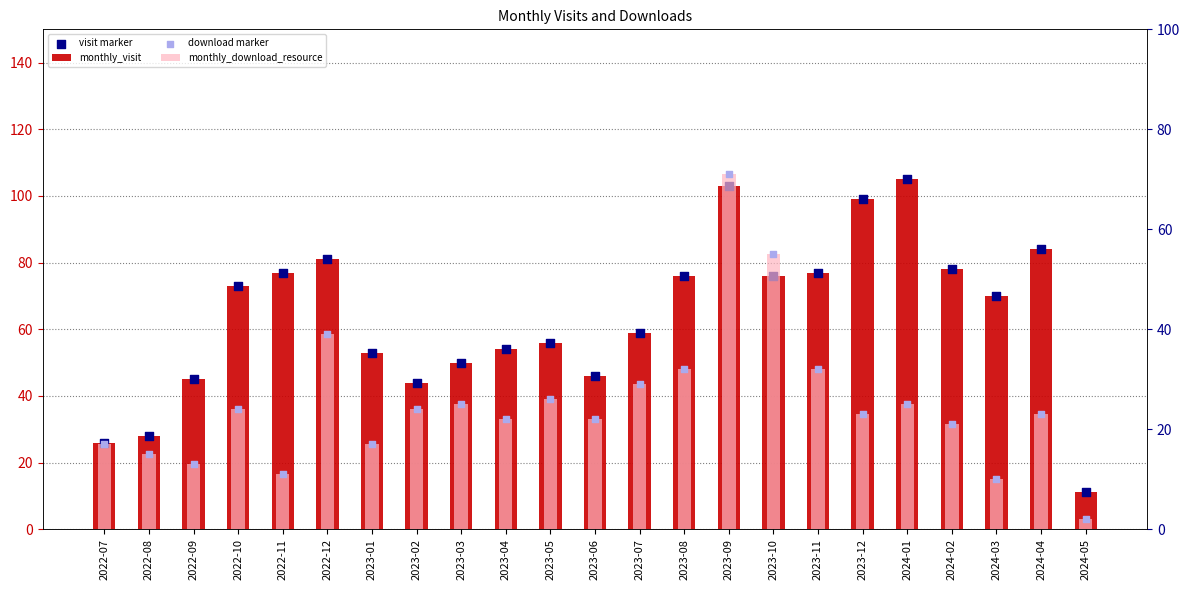

Which series reaches the maximum Y coordinate?

monthly_visit